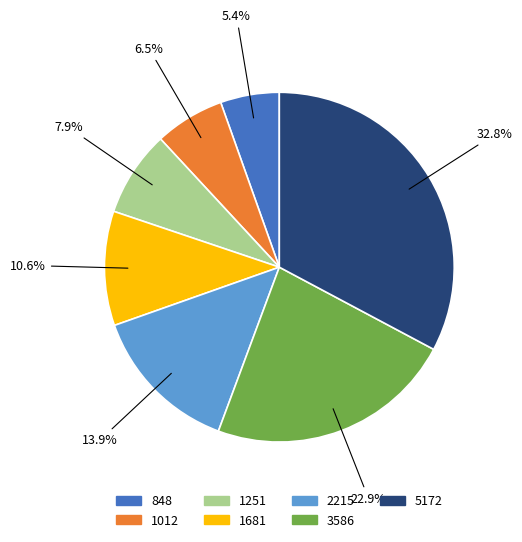

Is there any slice that represents more than half of the pie?

No